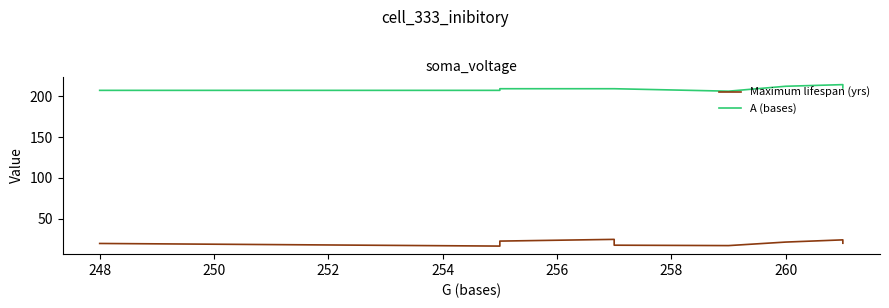

Reading left to right, extract all data points from this chart.

Maximum lifespan (yrs): 20.0	16.8	22.9	25.0	17.9	17.4	21.7	24.4	20.3
A (bases): 207.0	207.0	209.0	209.0	209.0	206.0	212.0	214.0	210.0